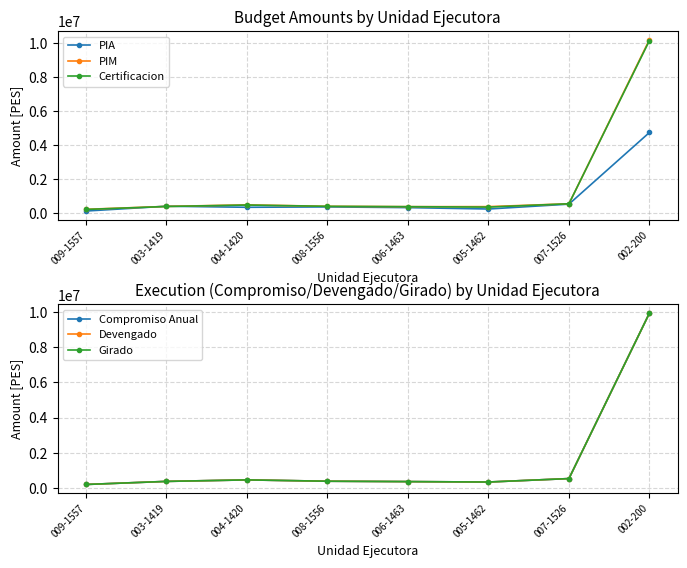

What value does the PIA series have at 008-1556?

350000